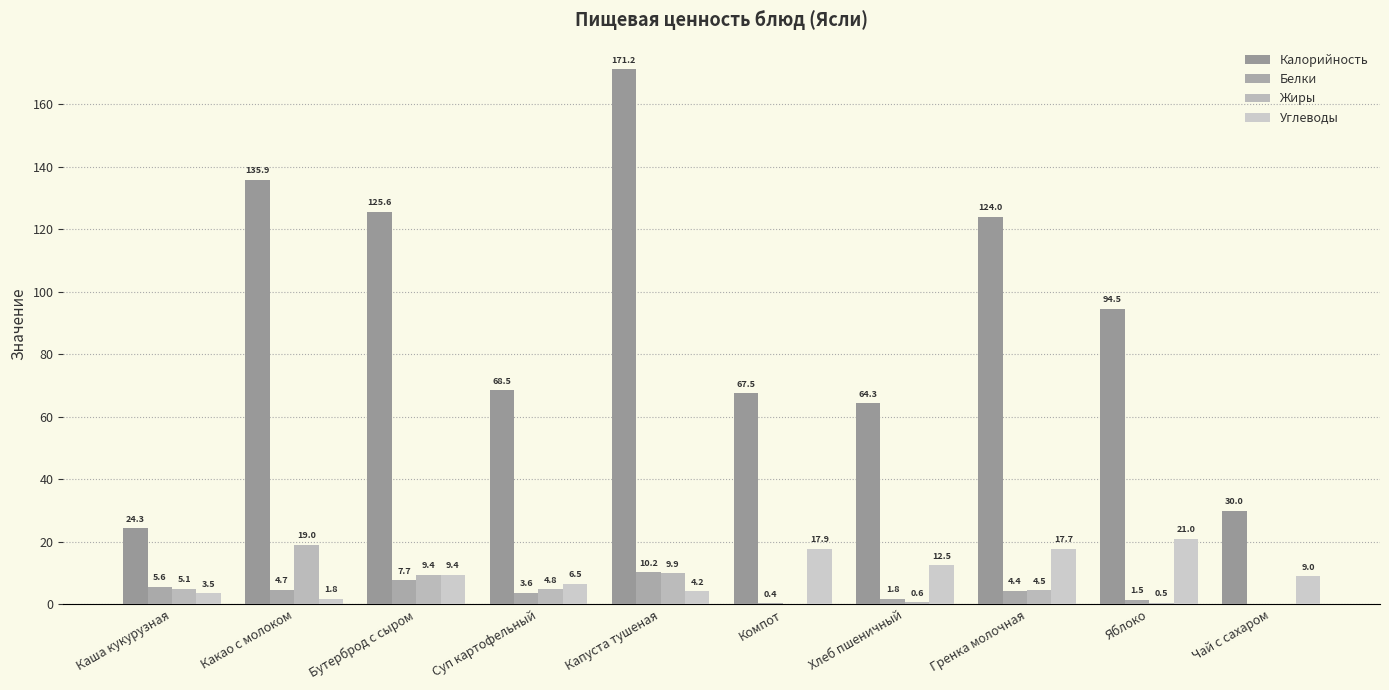

At which category does the chart reach its minimum across all series?

Чай с сахаром